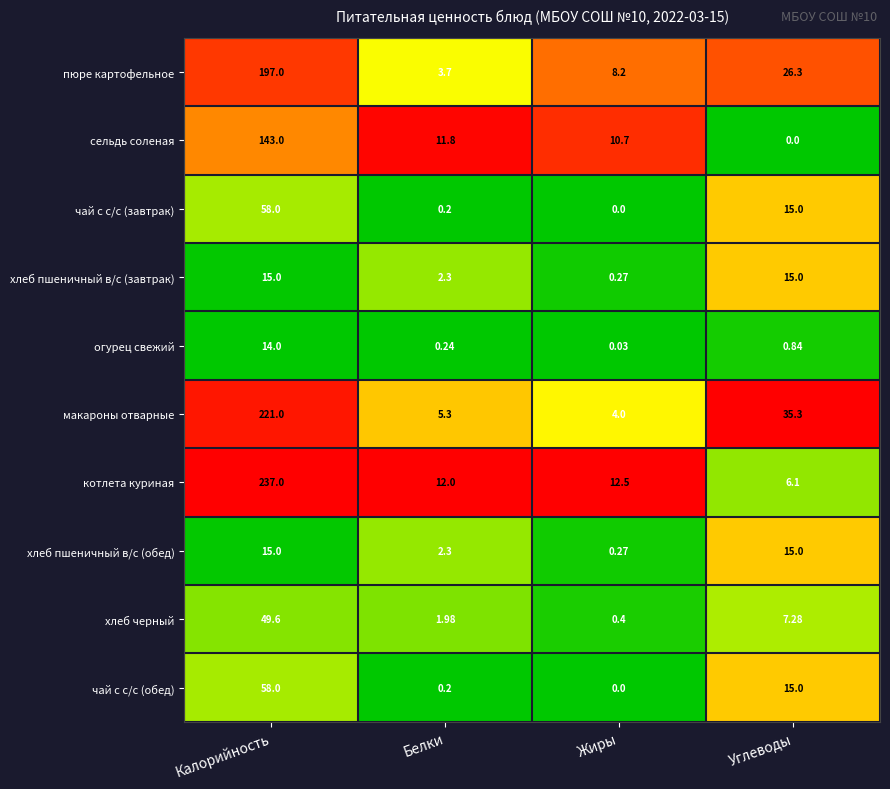

Which series has the largest range (max minus min)?

котлета куриная